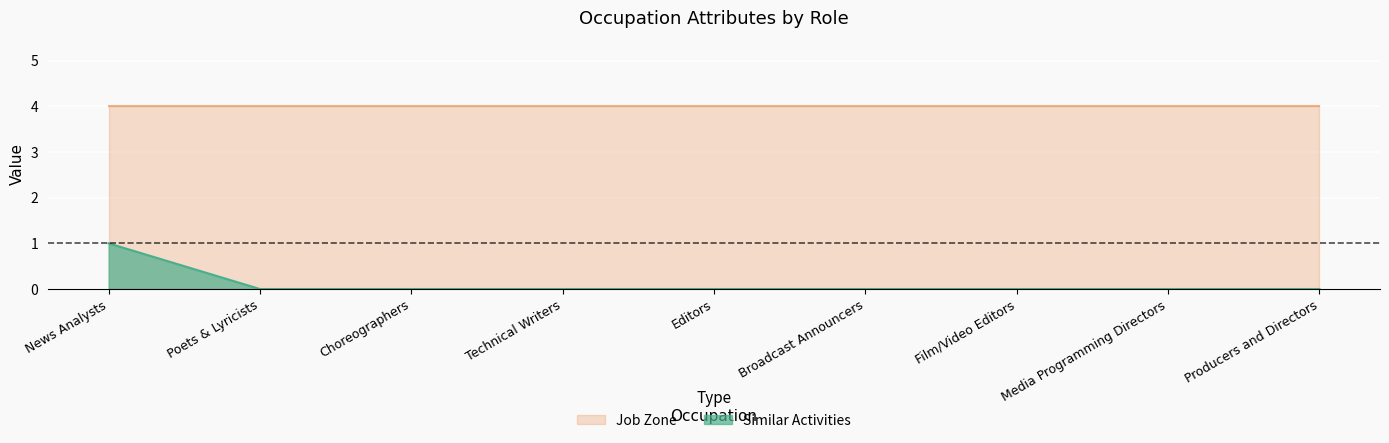

True or false: the data shows 1 at Broadcast Announcers.

False